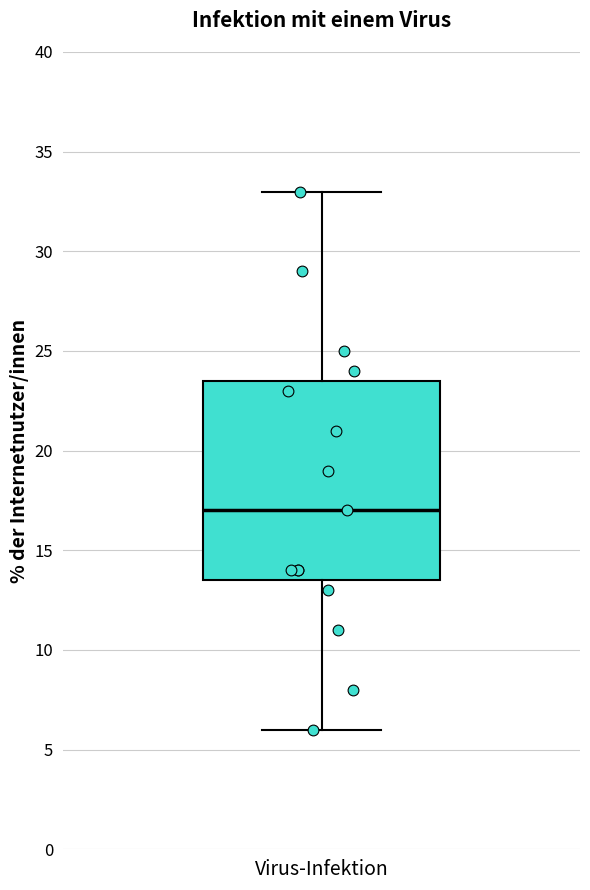

Where does the upper whisker of the box for Virus-Infektion end on the y-axis? The values are not printed on the chart, so give them approximately, as read against the axis.

33.0